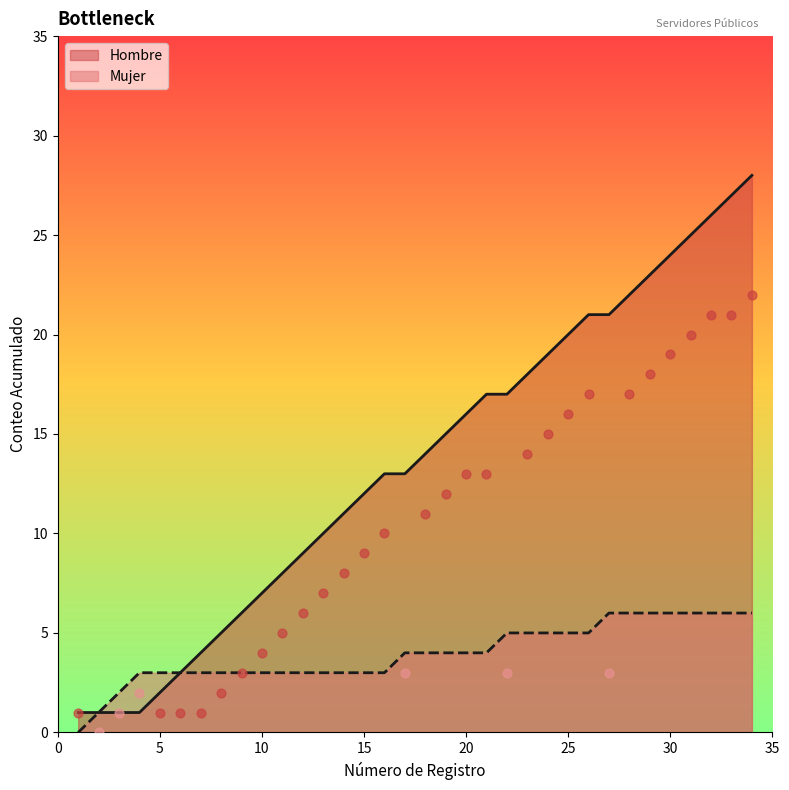

What is the ratio of the value at 28 to the value at 3?

22.0